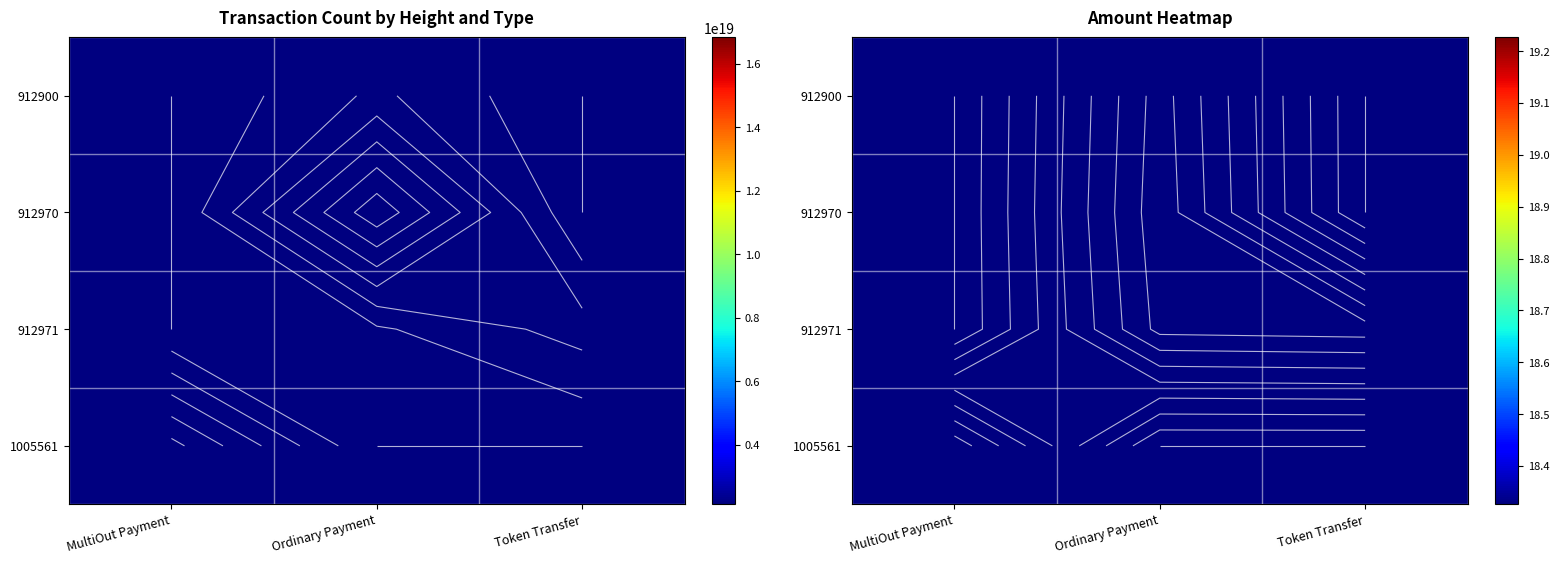

At how many categories does at least one series exceed 6?

3